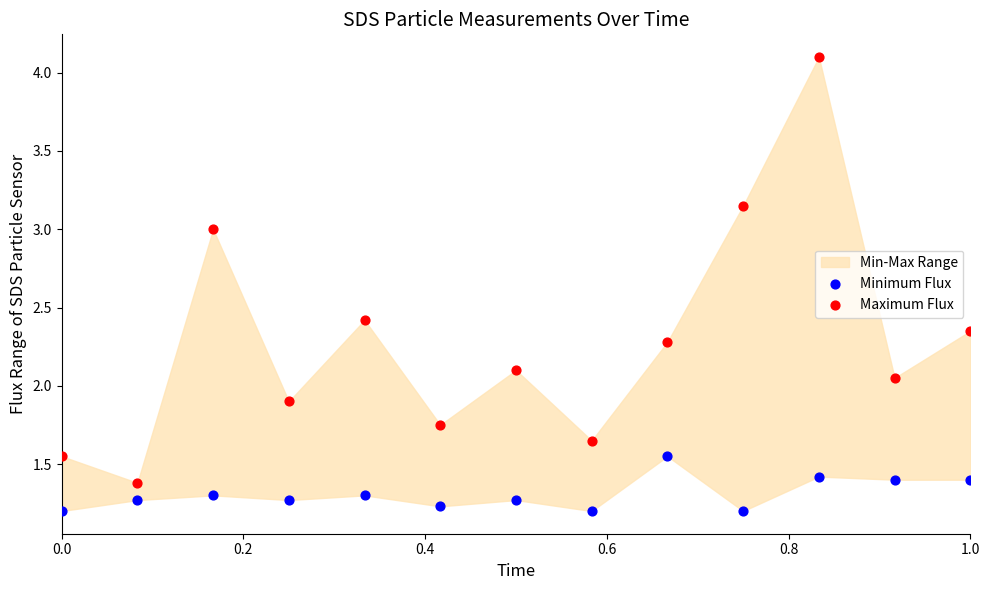

Which series reaches the maximum Y coordinate?

Maximum Flux